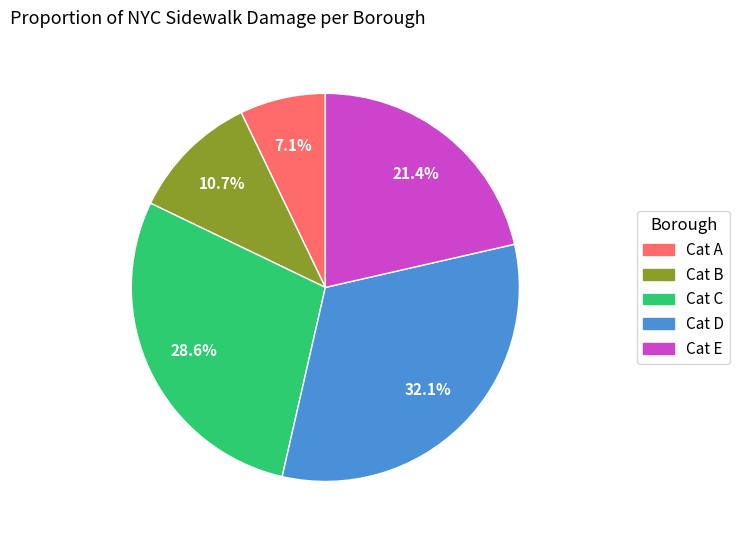

Which slice is the smallest?

Cat A